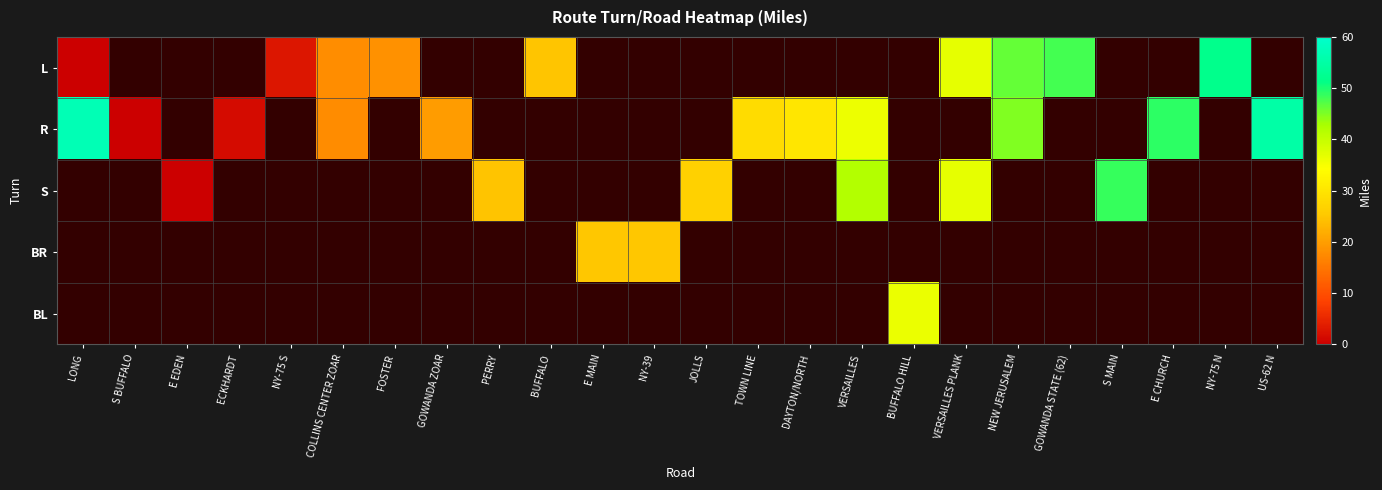

What is the approximate value of R at DAYTON/NORTH?

30.2